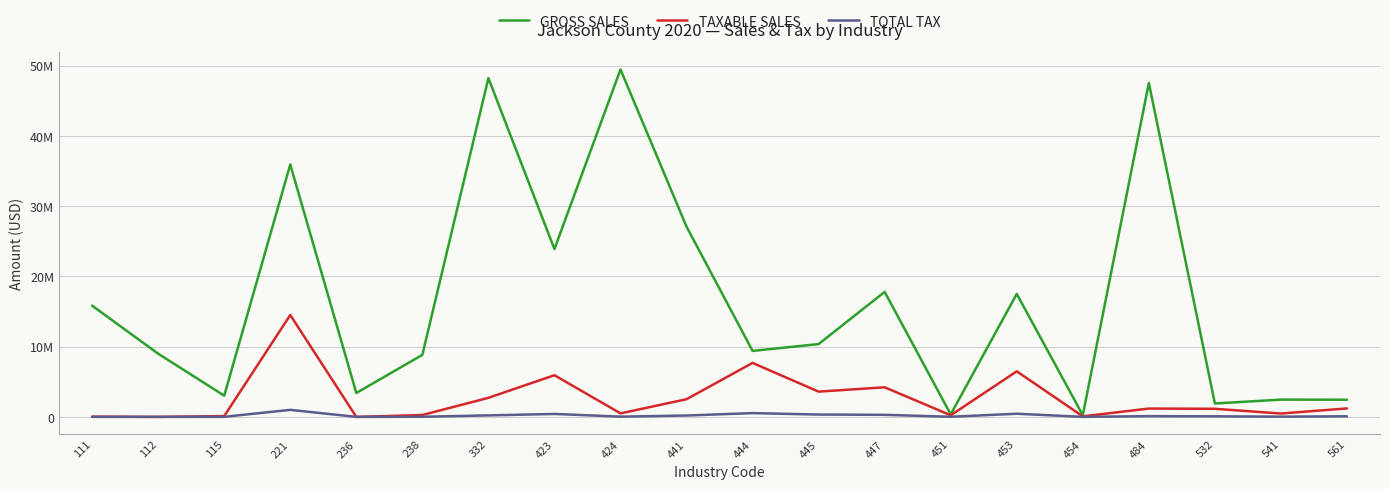

List the labels in order of TAXABLE SALES value, smallest first.

112, 236, 111, 454, 115, 451, 238, 541, 424, 532, 484, 561, 441, 332, 445, 447, 423, 453, 444, 221